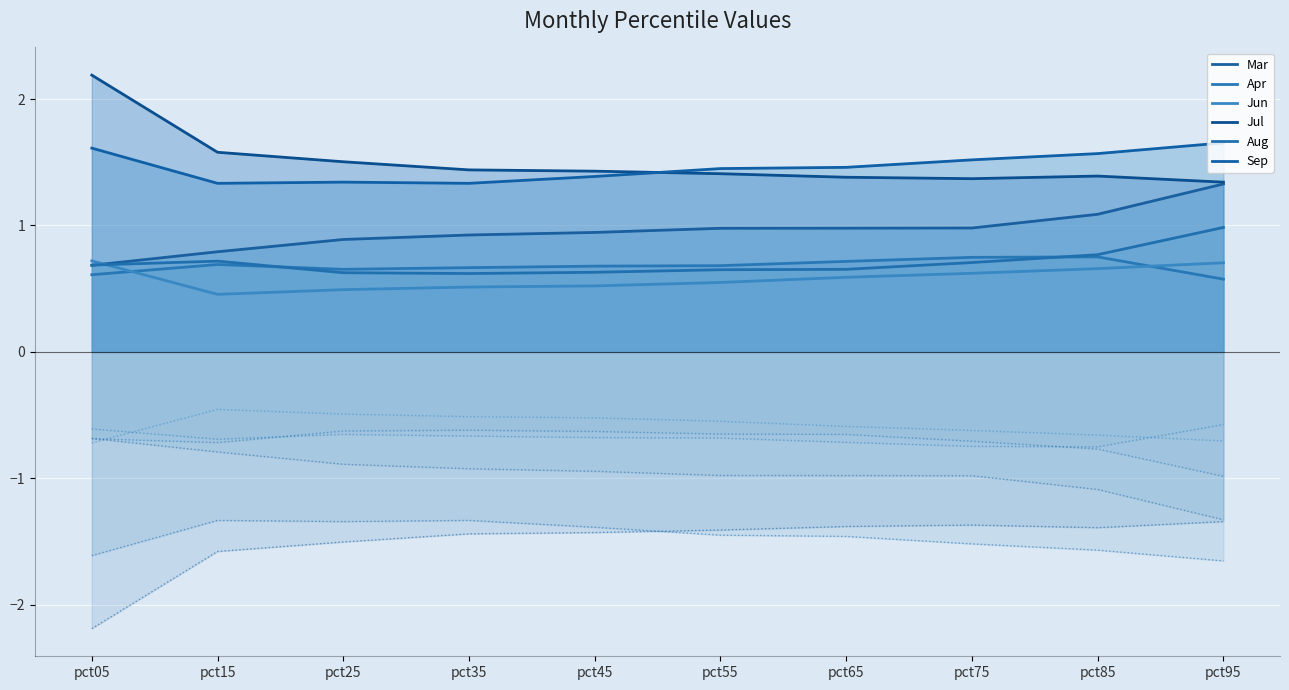

True or false: Apr and Sep cross at least once.

False